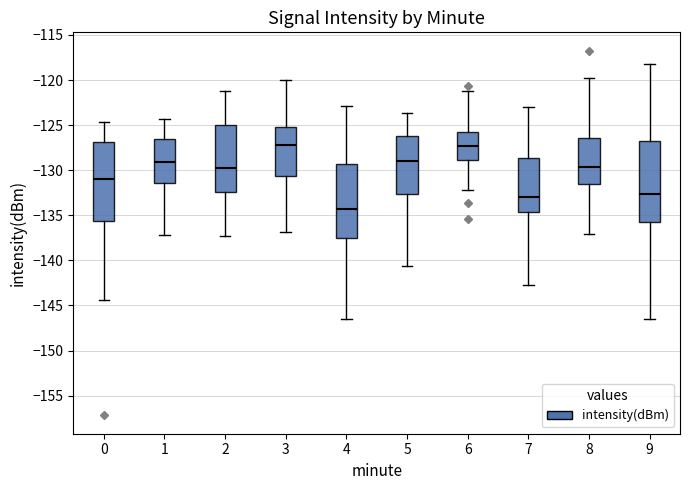

Reading left to right, transcribe this box plot: for each box, give where its median line is, the range the box spans, and where its two whiskers end, as read against the y-axis. The values are not printed on the chart, so give them approximately, as read against the axis.

0: median -131.0, box -135.5 to -127.0, whiskers -144.5 to -124.5
1: median -129.0, box -131.5 to -126.5, whiskers -137.0 to -124.5
2: median -130.0, box -132.5 to -125.0, whiskers -137.5 to -121.0
3: median -127.0, box -130.5 to -125.0, whiskers -137.0 to -120.0
4: median -134.5, box -137.5 to -129.5, whiskers -146.5 to -123.0
5: median -129.0, box -132.5 to -126.0, whiskers -140.5 to -123.5
6: median -127.5, box -129.0 to -125.5, whiskers -132.0 to -121.0
7: median -133.0, box -134.5 to -128.5, whiskers -142.5 to -123.0
8: median -129.5, box -131.5 to -126.5, whiskers -137.0 to -120.0
9: median -132.5, box -136.0 to -126.5, whiskers -146.5 to -118.0